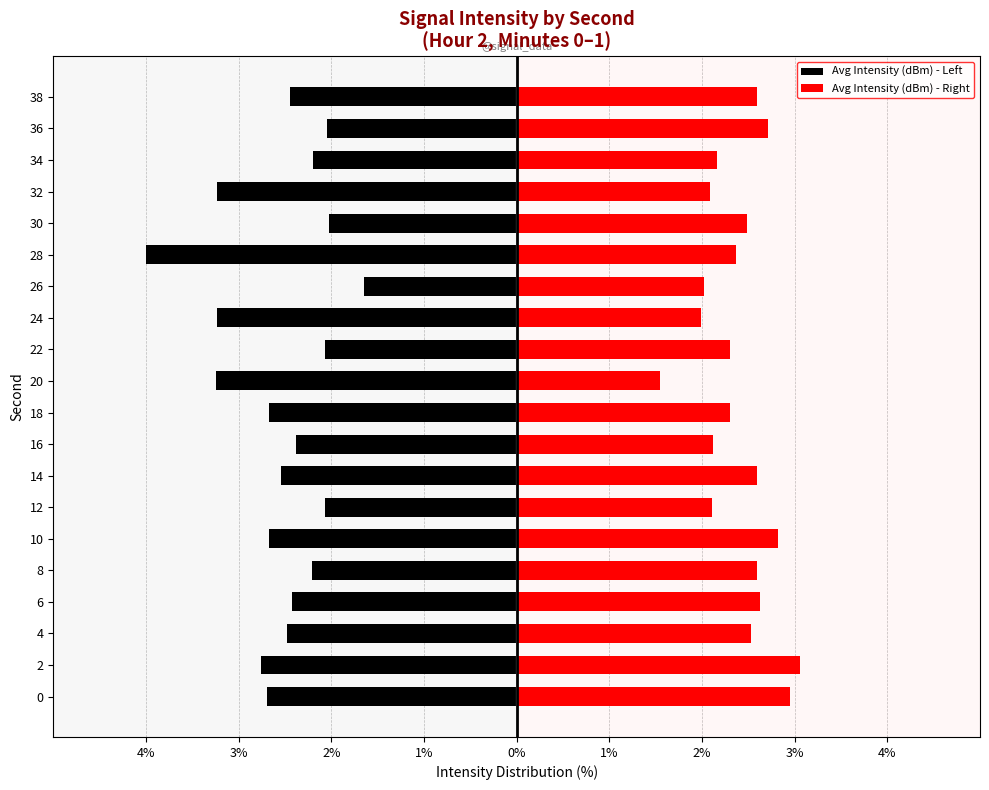

The Avg Intensity (dBm) - Left series shows -4.4 at 0. True or false?

False